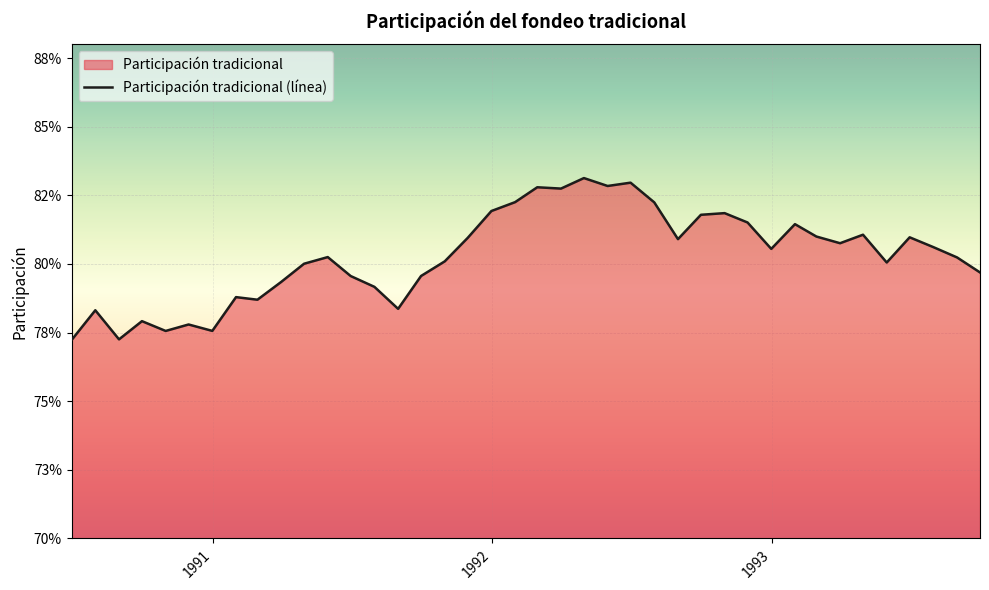

The chart shows a value of 0.5 at 29. True or false?

False